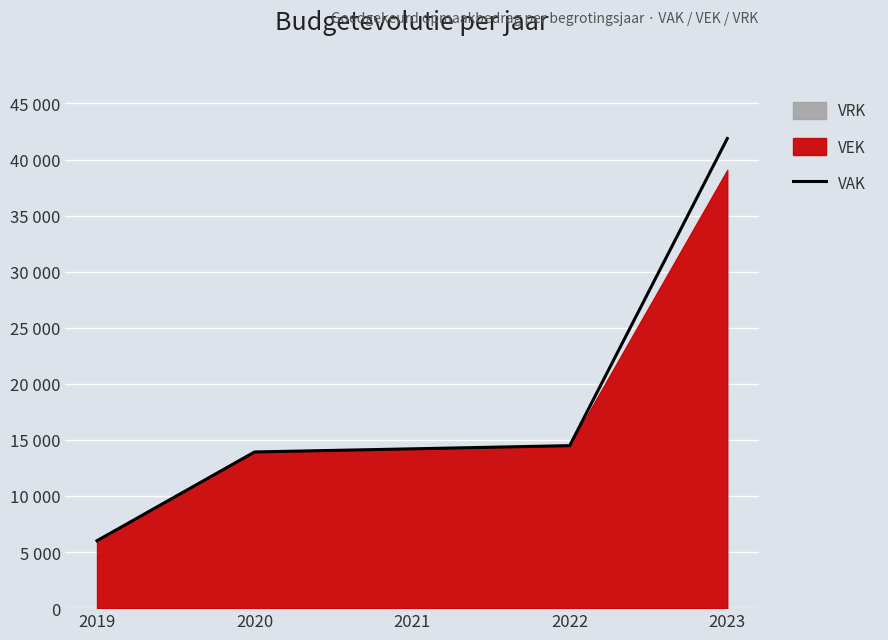

What is the smallest value displayed?

6011